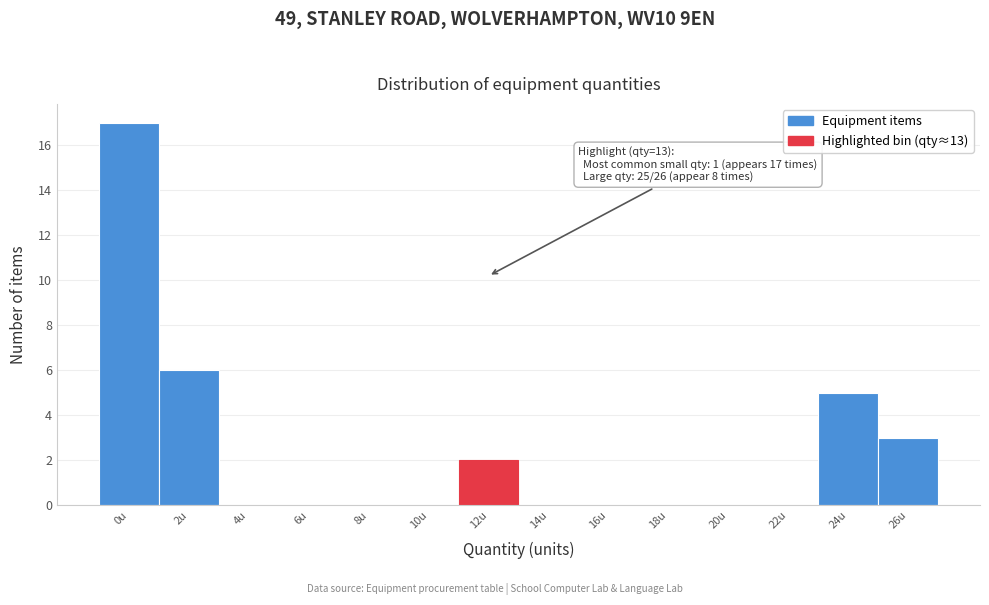

Reading left to right, what are all the values shown in this chart?

0u=17	2u=6	4u=0	6u=0	8u=0	10u=0	12u=2	14u=0	16u=0	18u=0	20u=0	22u=0	24u=5	26u=3